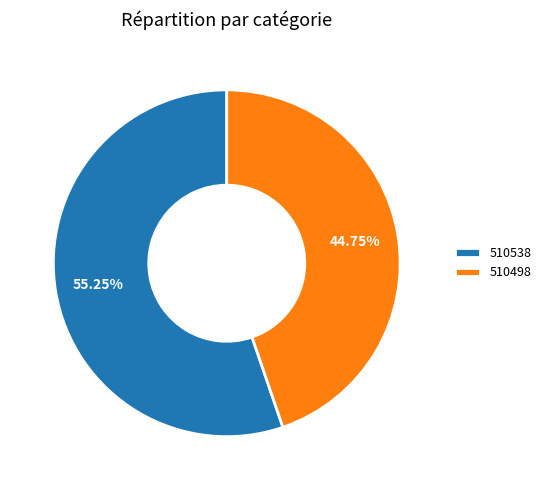

How many segments does this pie chart have?

2